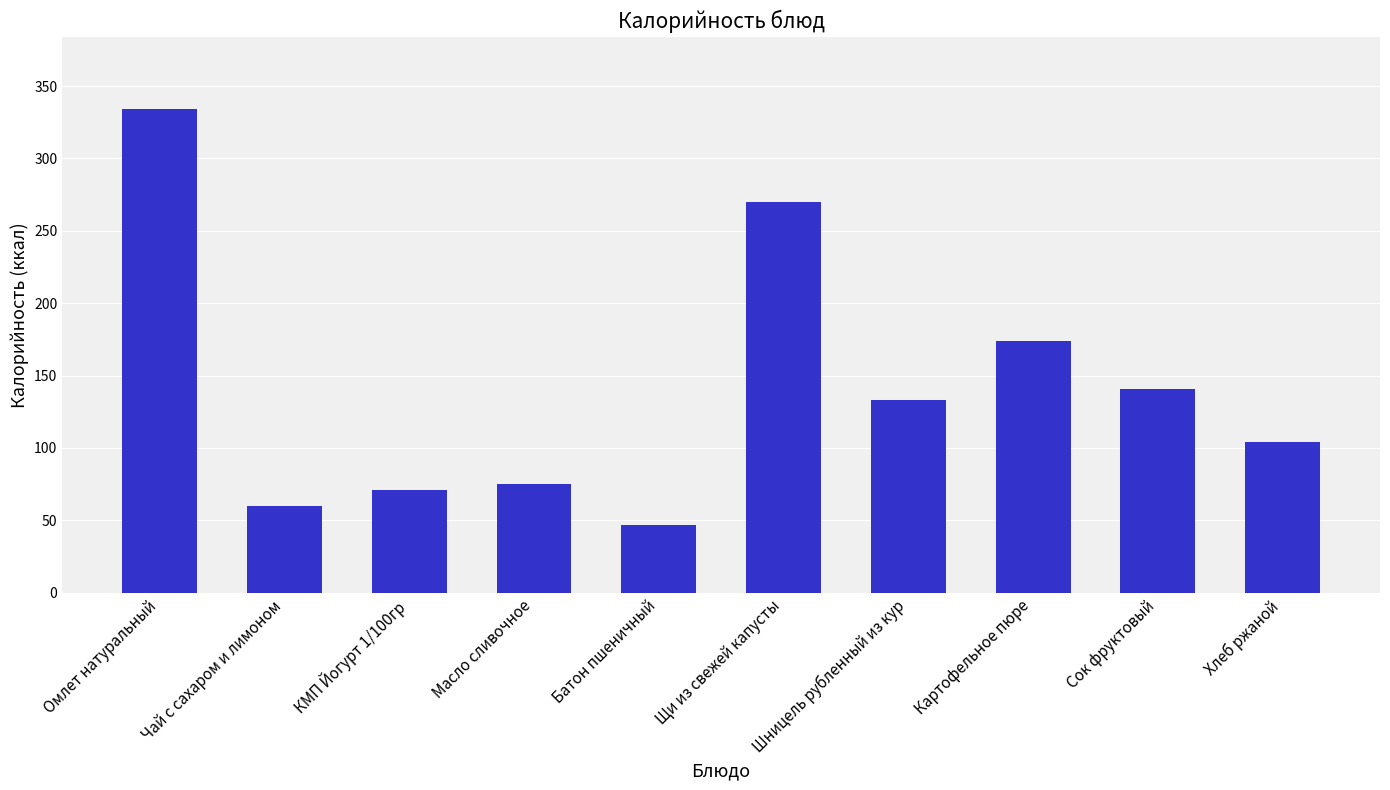

List the labels in order of value, smallest first.

Батон пшеничный, Чай с сахаром и лимоном, КМП Йогурт 1/100гр, Масло сливочное, Хлеб ржаной, Шницель рубленный из кур, Сок фруктовый, Картофельное пюре, Щи из свежей капусты, Омлет натуральный